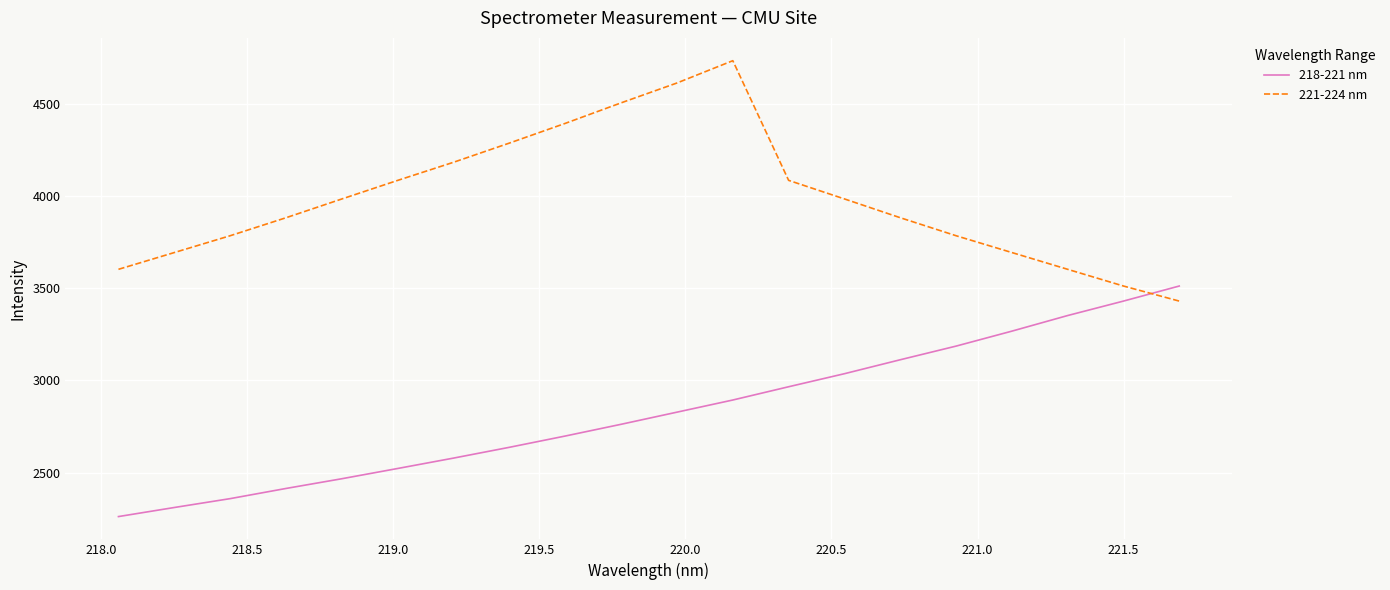

Rank the series by their average value, from lowest to highest.

218-221 nm, 221-224 nm